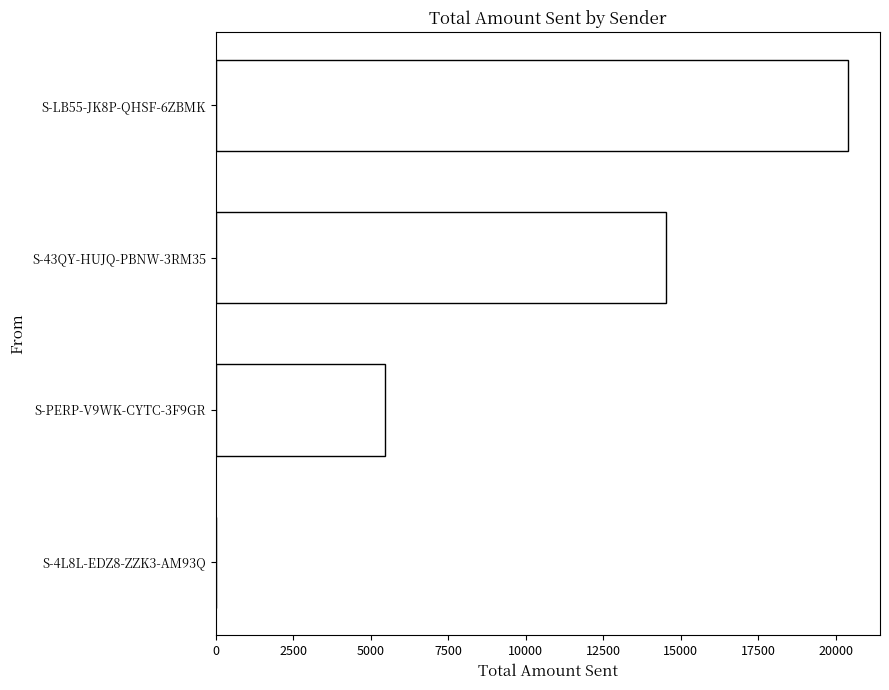

Approximately how many times larger is the value at S-LB55-JK8P-QHSF-6ZBMK compared to S-PERP-V9WK-CYTC-3F9GR?

3.7